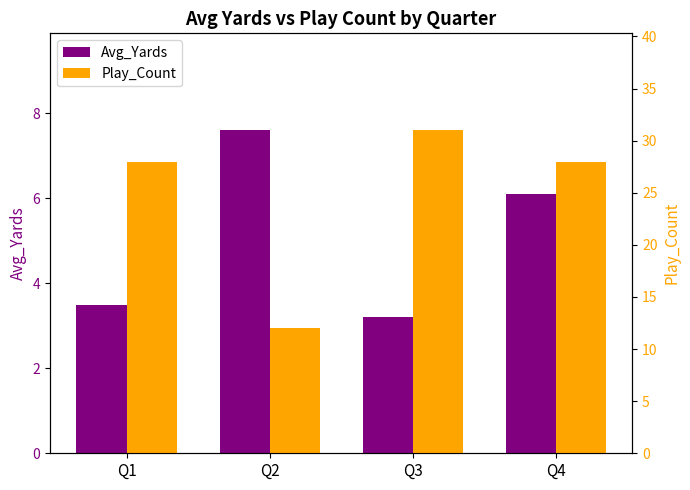

What is the spread (max minus min) of values at Q4?

21.9